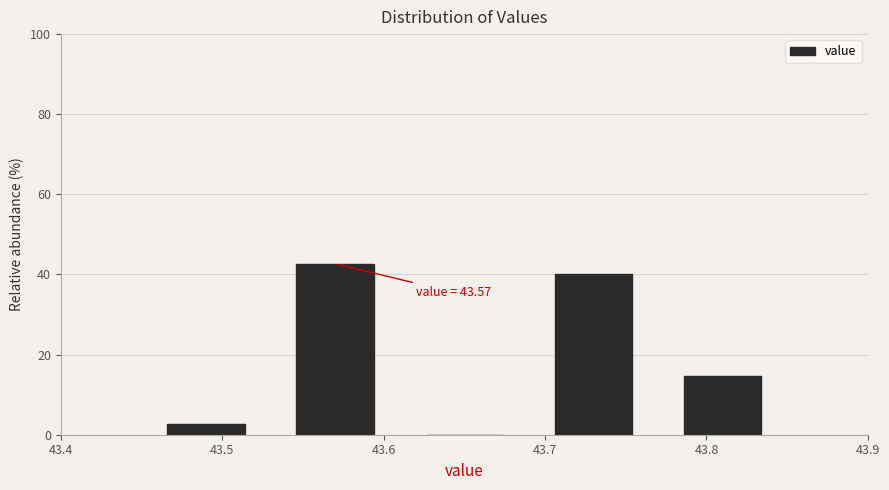

Over which range of the x-axis is the bar tallest?

43.53 to 43.61